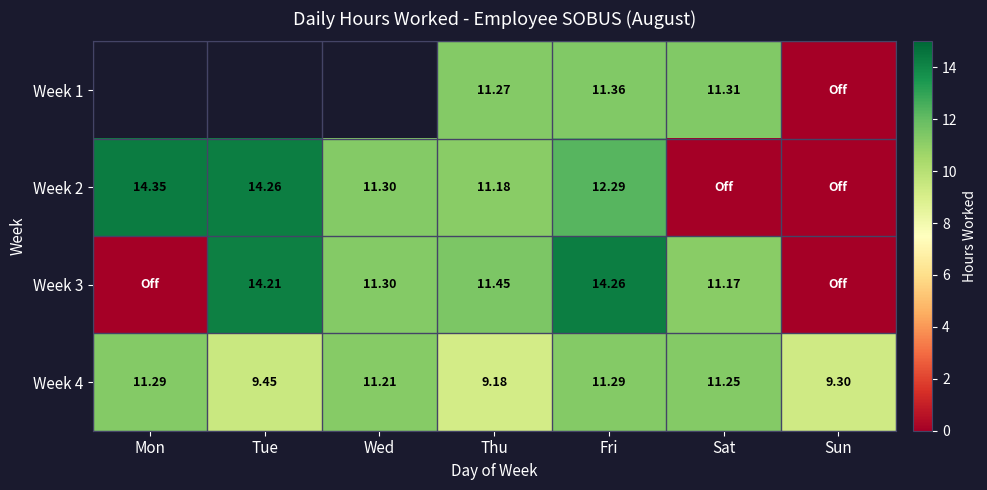

Which category has the lowest value in the Week 4 series?

Thu